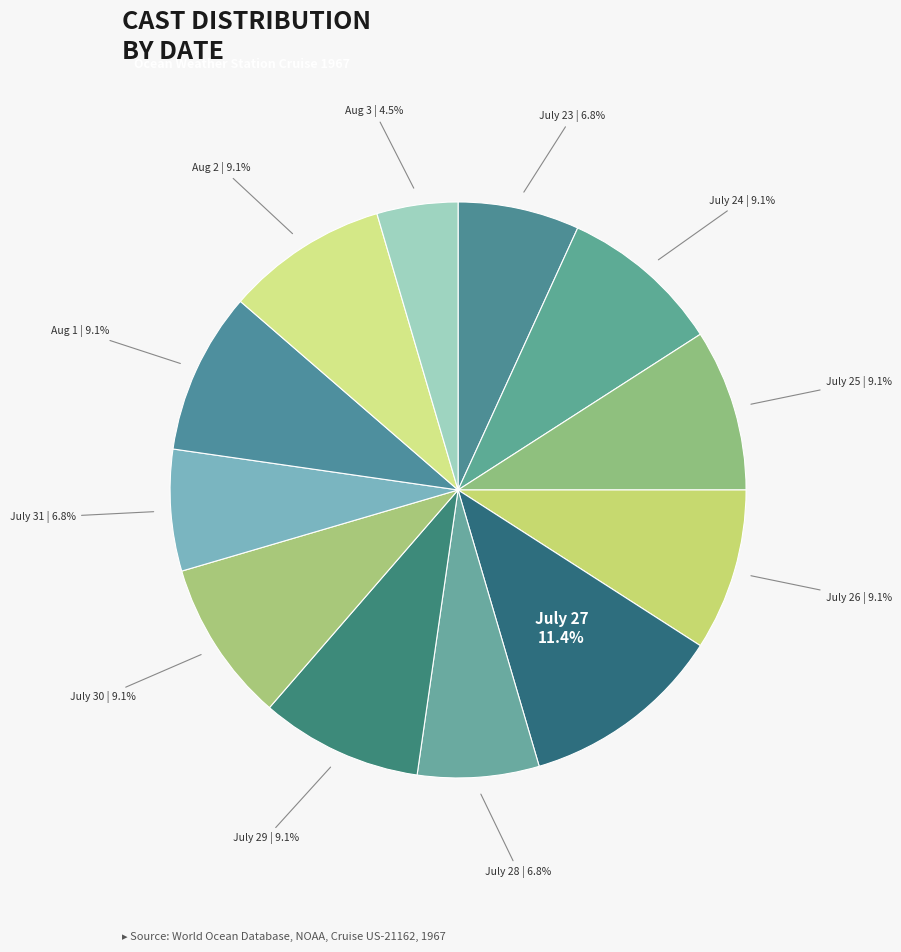

How many slices are in this pie chart?

12